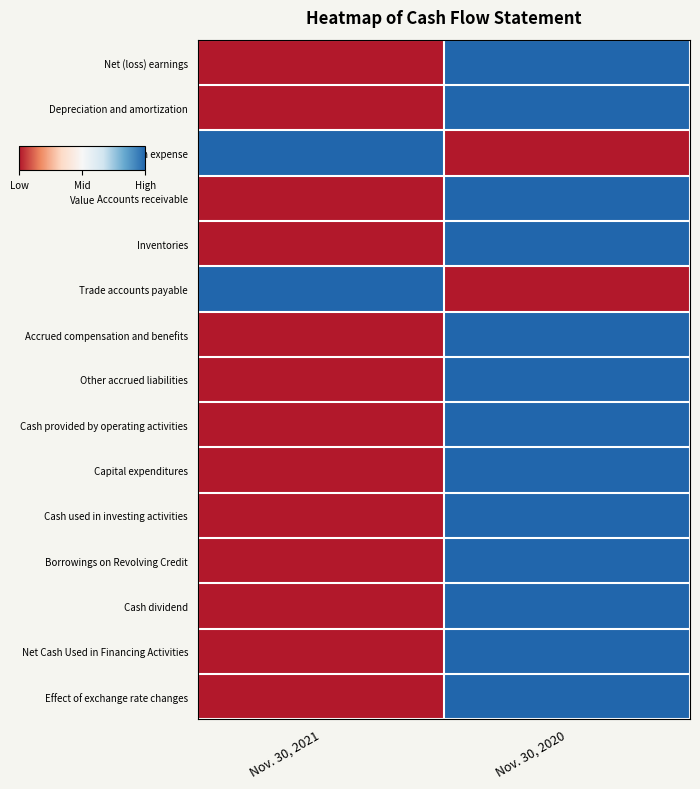

Reading left to right, list all the values displayed in this chart.

Net (loss) earnings: Nov. 30, 2021=0	Nov. 30, 2020=1
Depreciation and amortization: Nov. 30, 2021=0	Nov. 30, 2020=1
Stock-based compensation expense: Nov. 30, 2021=1	Nov. 30, 2020=0
Accounts receivable: Nov. 30, 2021=0	Nov. 30, 2020=1
Inventories: Nov. 30, 2021=0	Nov. 30, 2020=1
Trade accounts payable: Nov. 30, 2021=1	Nov. 30, 2020=0
Accrued compensation and benefits: Nov. 30, 2021=0	Nov. 30, 2020=1
Other accrued liabilities: Nov. 30, 2021=0	Nov. 30, 2020=1
Cash provided by operating activities: Nov. 30, 2021=0	Nov. 30, 2020=1
Capital expenditures: Nov. 30, 2021=0	Nov. 30, 2020=1
Cash used in investing activities: Nov. 30, 2021=0	Nov. 30, 2020=1
Borrowings on Revolving Credit: Nov. 30, 2021=0	Nov. 30, 2020=1
Cash dividend: Nov. 30, 2021=0	Nov. 30, 2020=1
Net Cash Used in Financing Activities: Nov. 30, 2021=0	Nov. 30, 2020=1
Effect of exchange rate changes: Nov. 30, 2021=0	Nov. 30, 2020=1